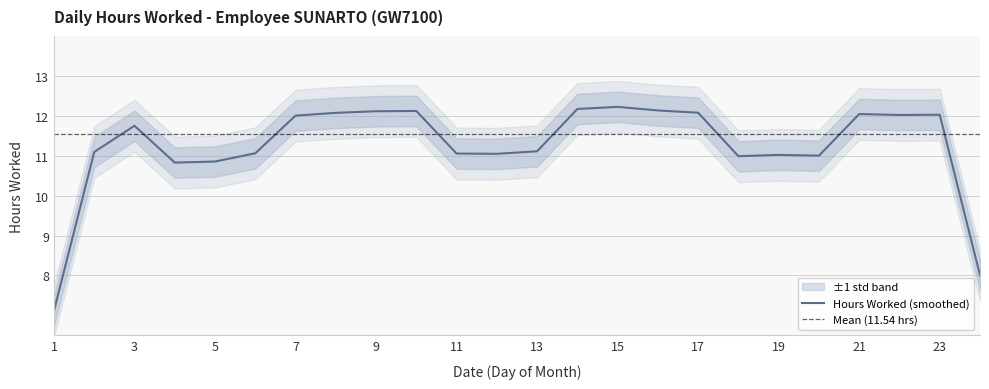

The value at 8 is 12.0. True or false?

True